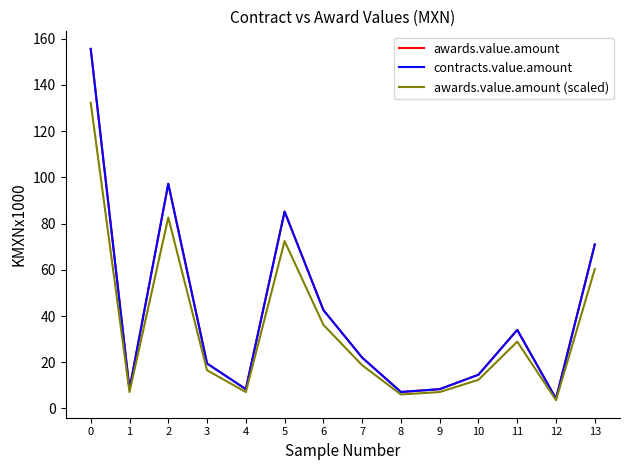

What are all the series names shown in the legend?

awards.value.amount, contracts.value.amount, awards.value.amount (scaled)